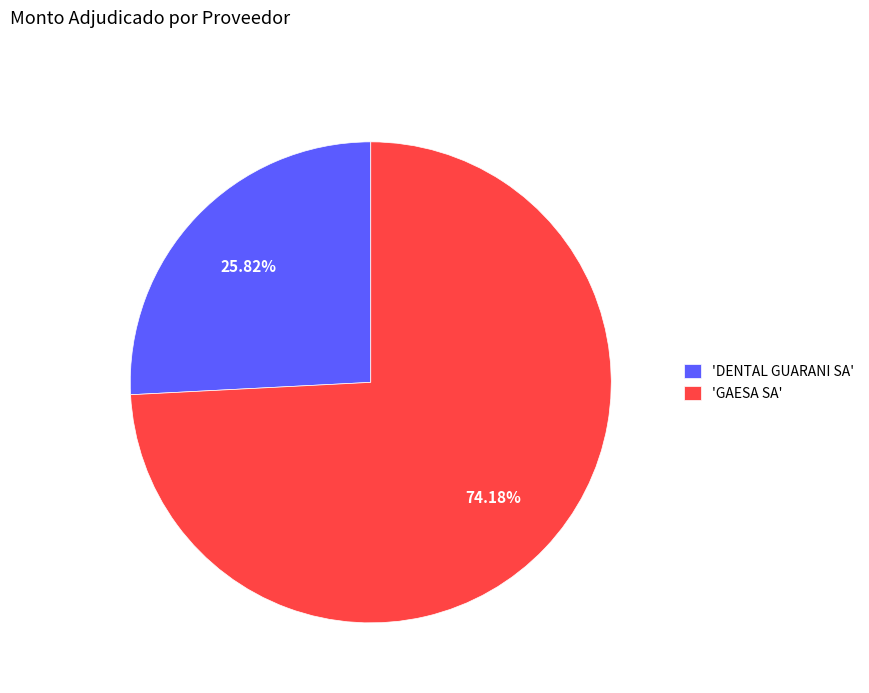

Which category has the biggest portion of the pie?

'GAESA SA'